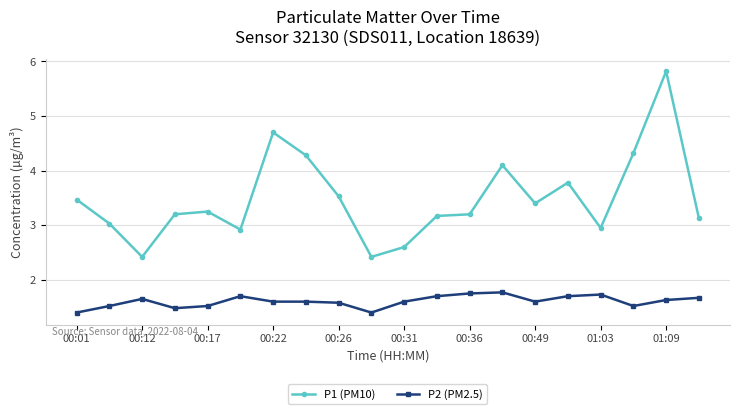

Is this an area chart (filled region under the line)?

No